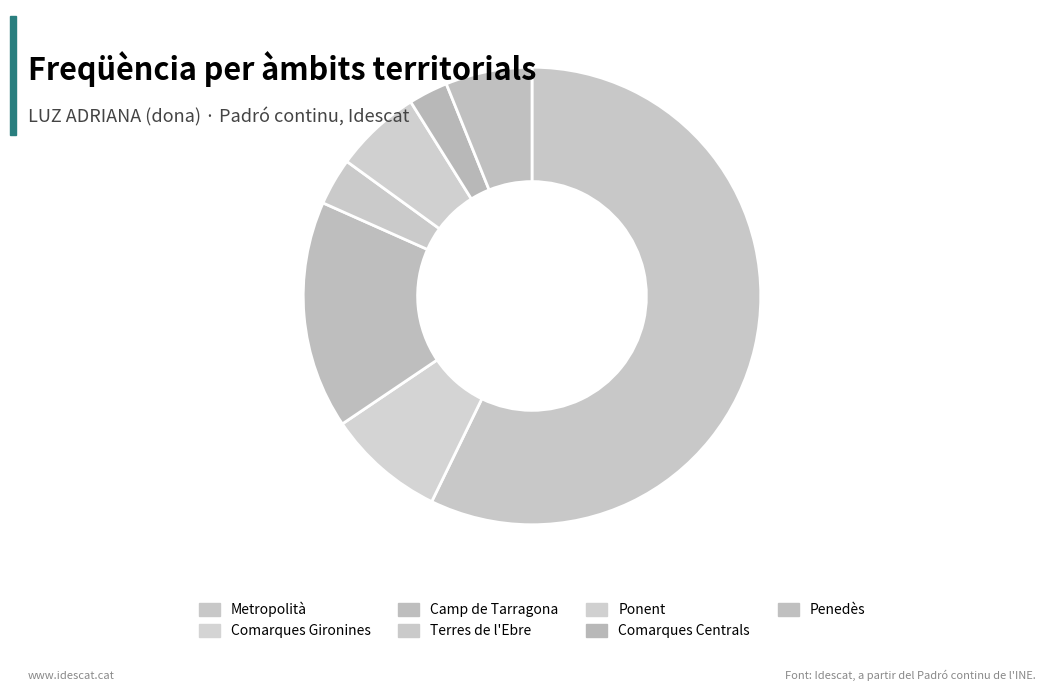

To the nearest percent, what percentage of the pie is Comarques Centrals?

3%